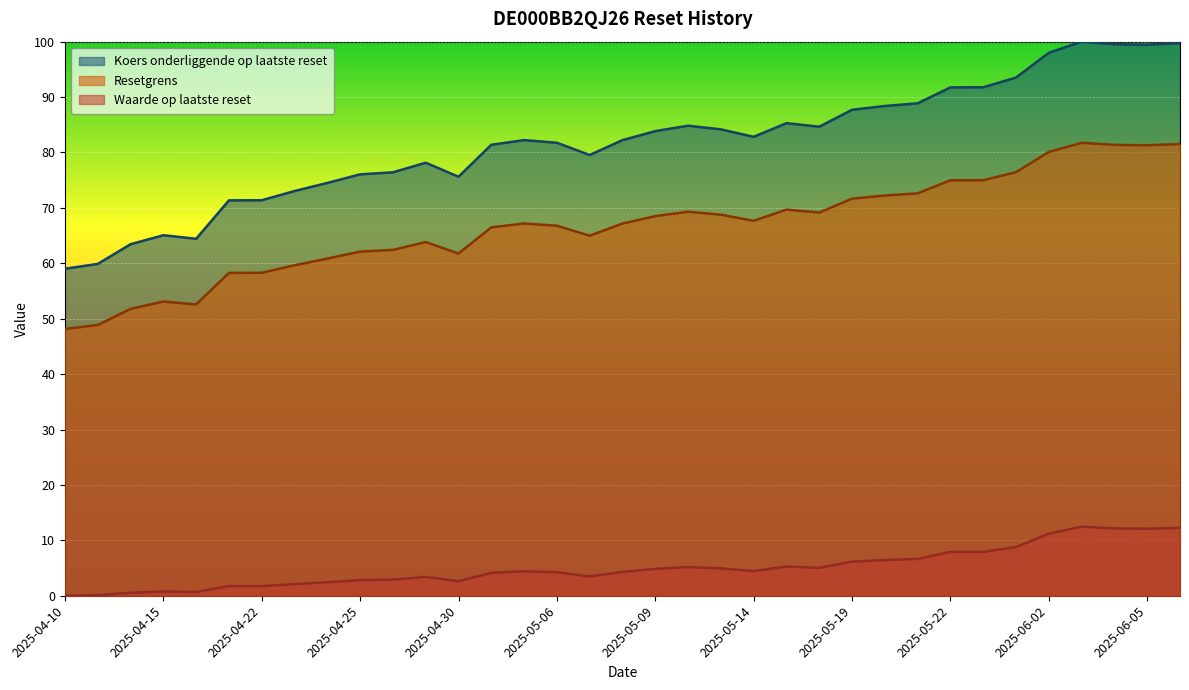

What is the average value of the Waarde op laatste reset series?

5.0